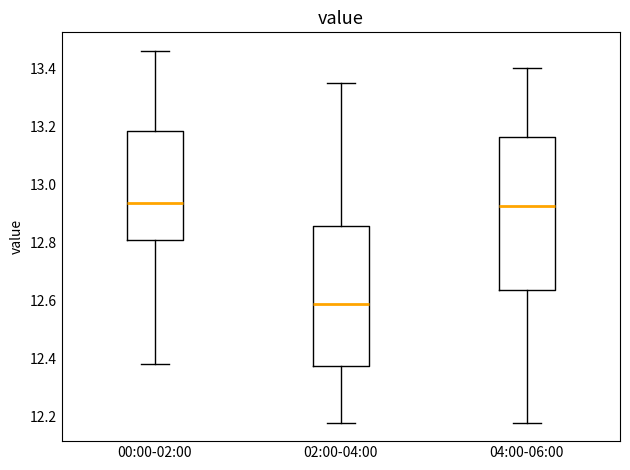

Comparing the boxes themselves (not the whiskers), which one is the tallest?

04:00-06:00